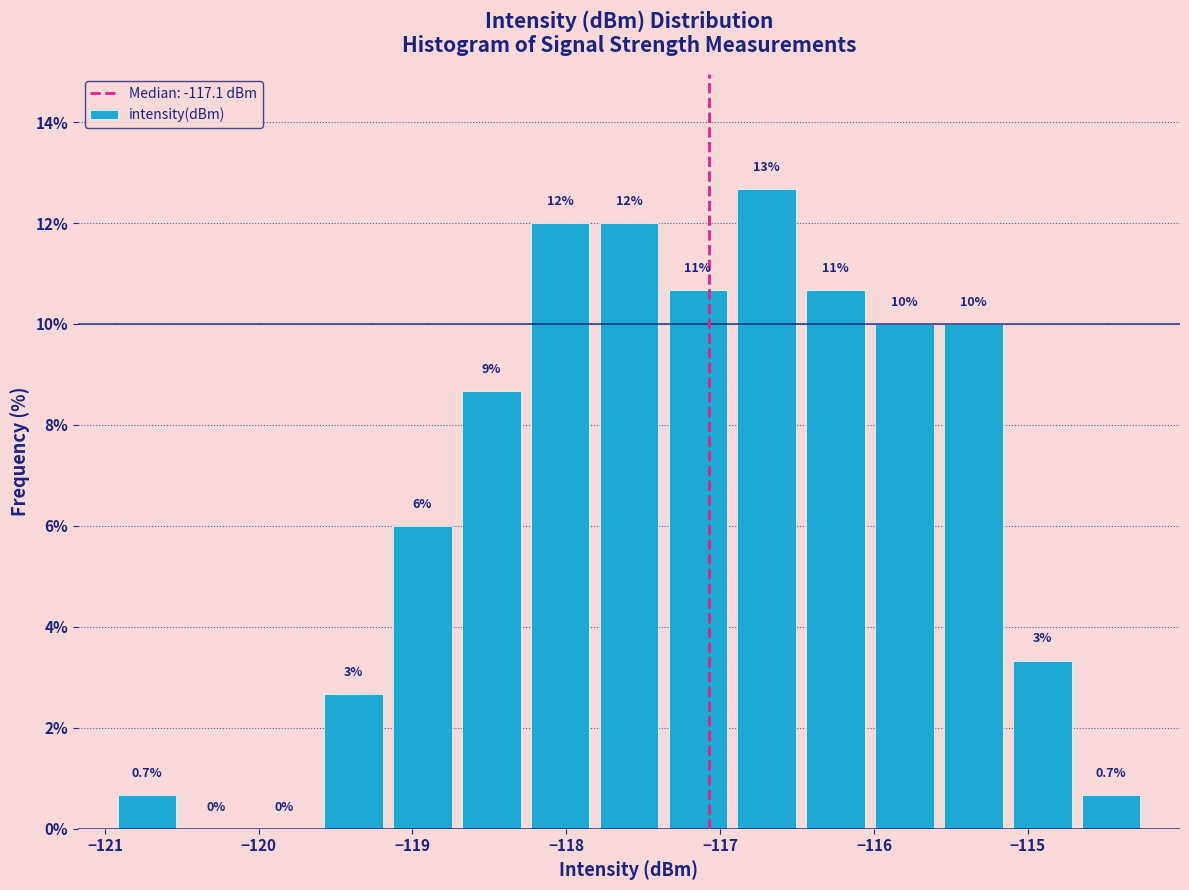

Over which range of the x-axis is the bar tallest?

-116.9 to -116.5